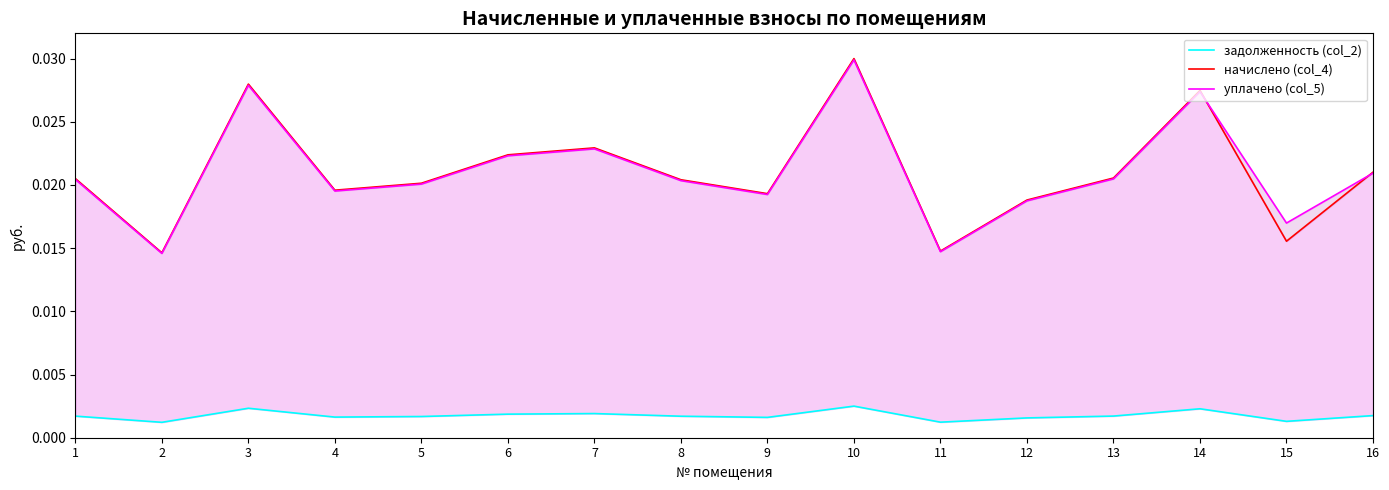

Does the chart have visible grid lines?

No